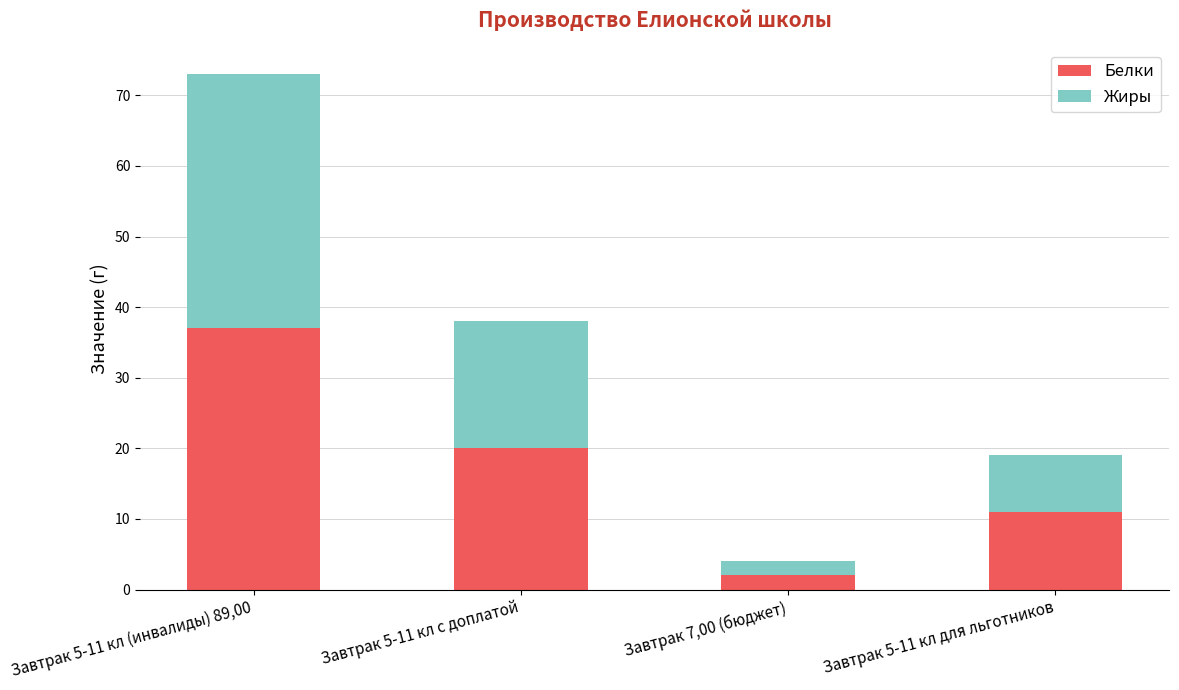

What is the average value of the Белки series?

18